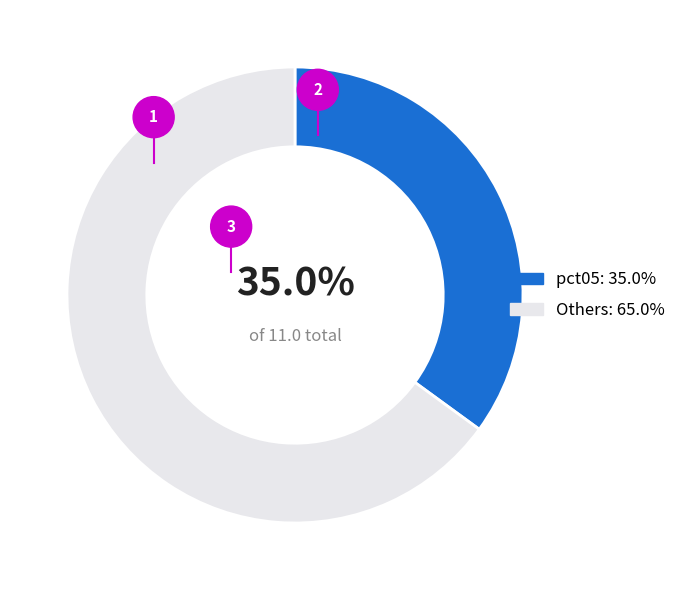

To the nearest percent, what is the difference between the largest and smallest slice percentages?

30%